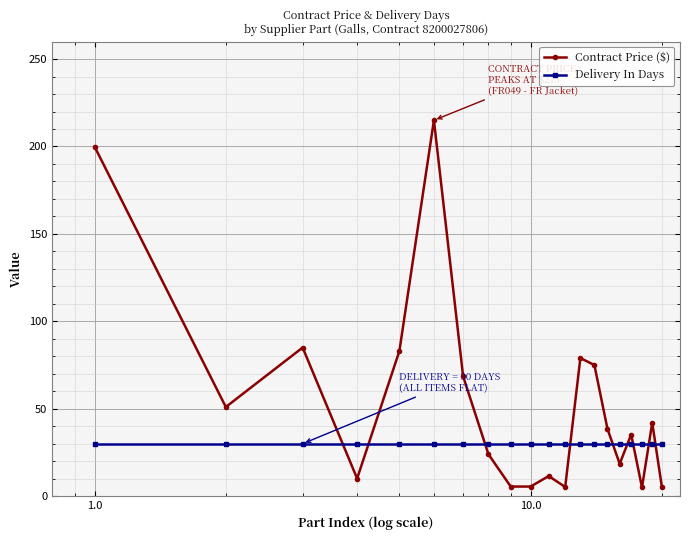

What is the average value of the Contract Price ($) series?

53.1